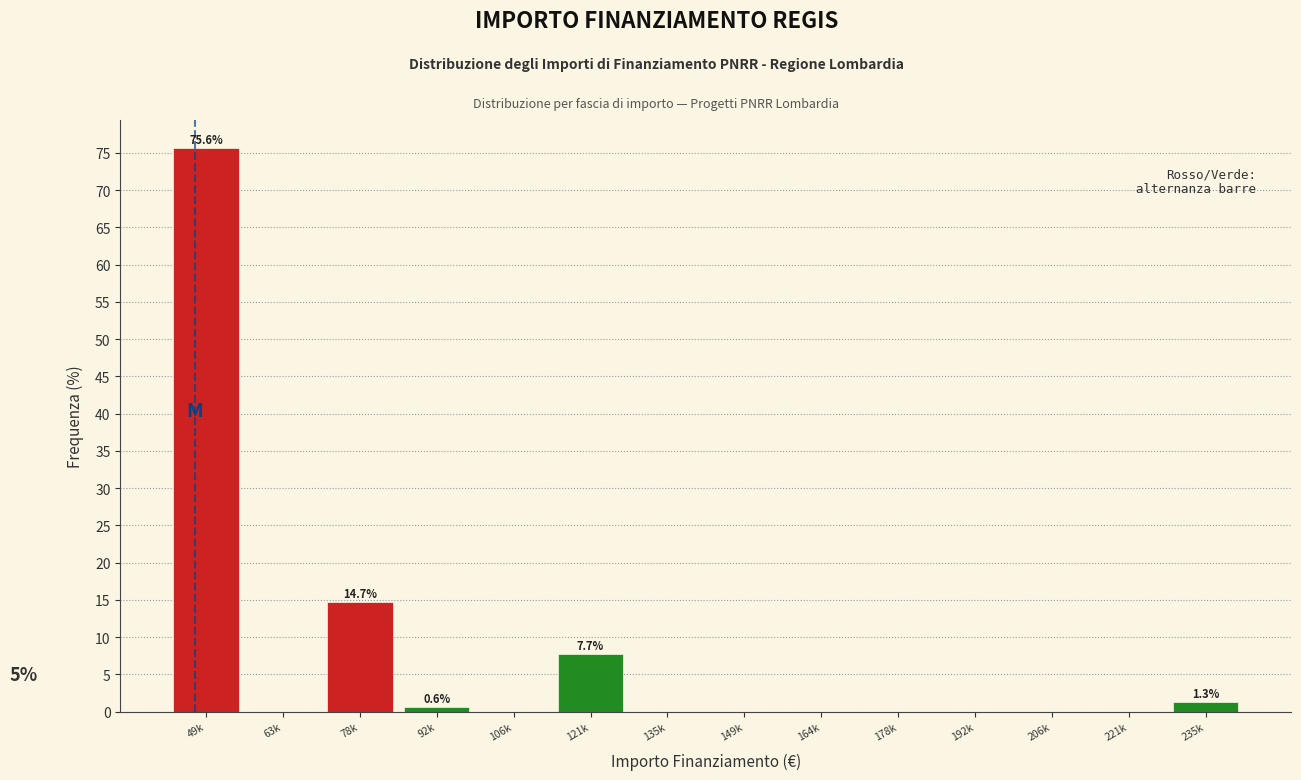

Reading left to right, list all the values displayed in this chart.

49k=75.6	63k=0.0	78k=14.7	92k=0.6	106k=0.0	121k=7.7	135k=0.0	149k=0.0	164k=0.0	178k=0.0	192k=0.0	206k=0.0	221k=0.0	235k=1.3